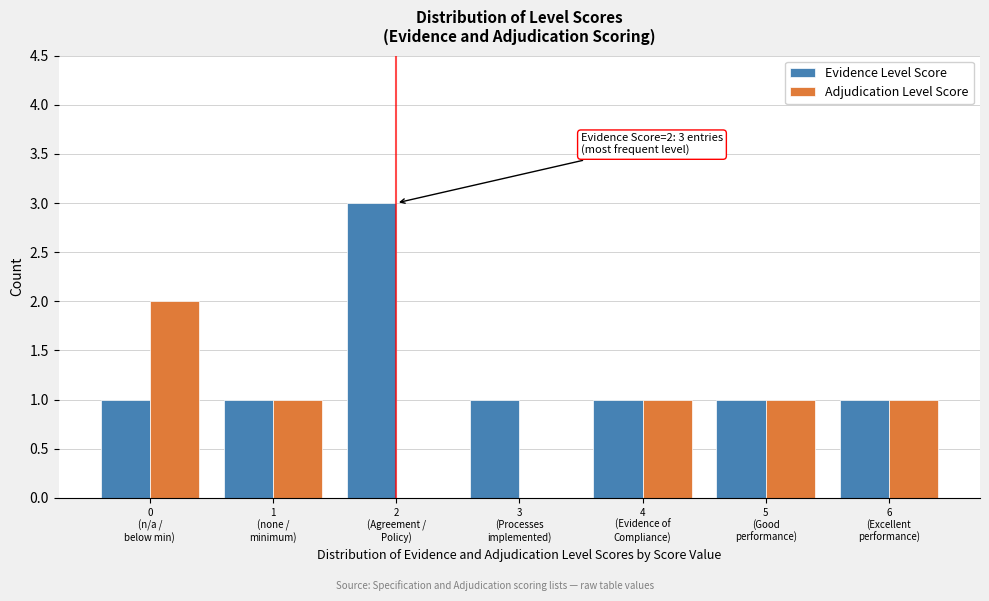

What is the sum of all Evidence Level Score values?

9